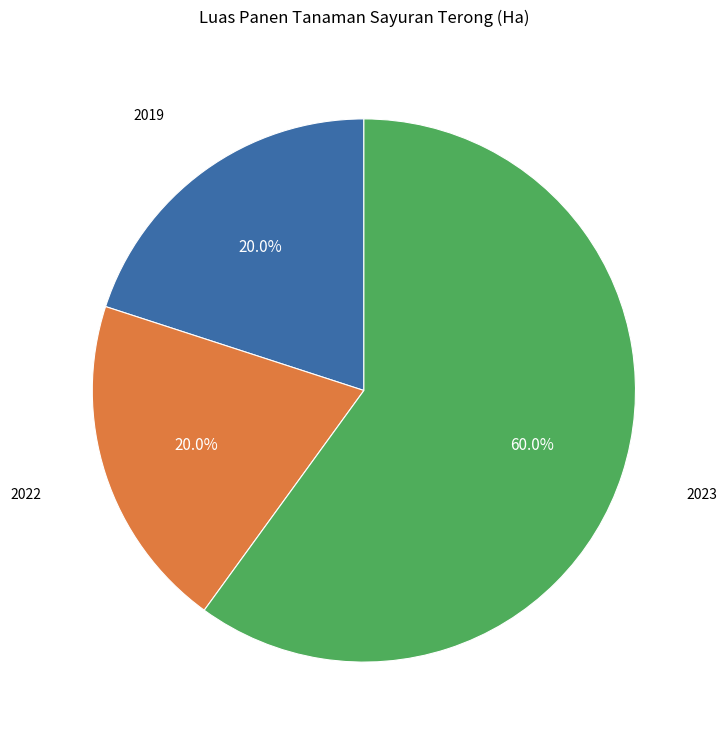

Is there a majority slice in this chart?

Yes